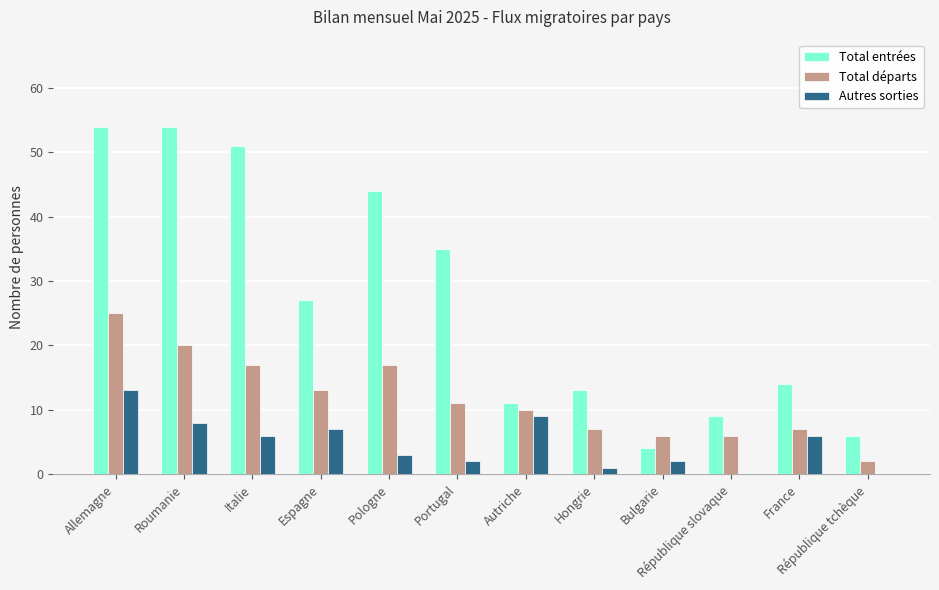

Which series has the largest range (max minus min)?

Total entrées